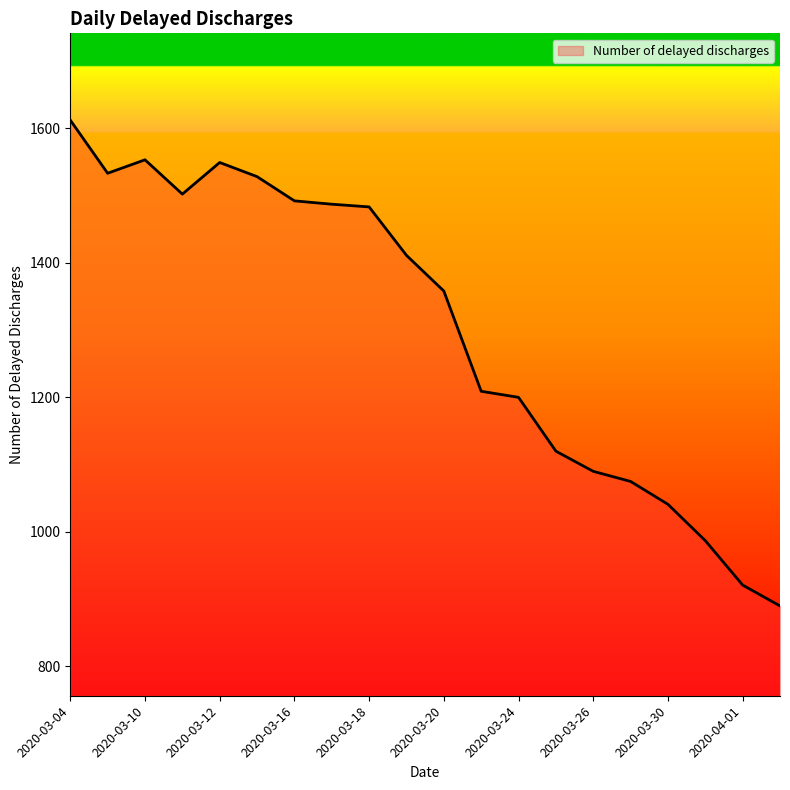

Is this an area chart (filled region under the line)?

No